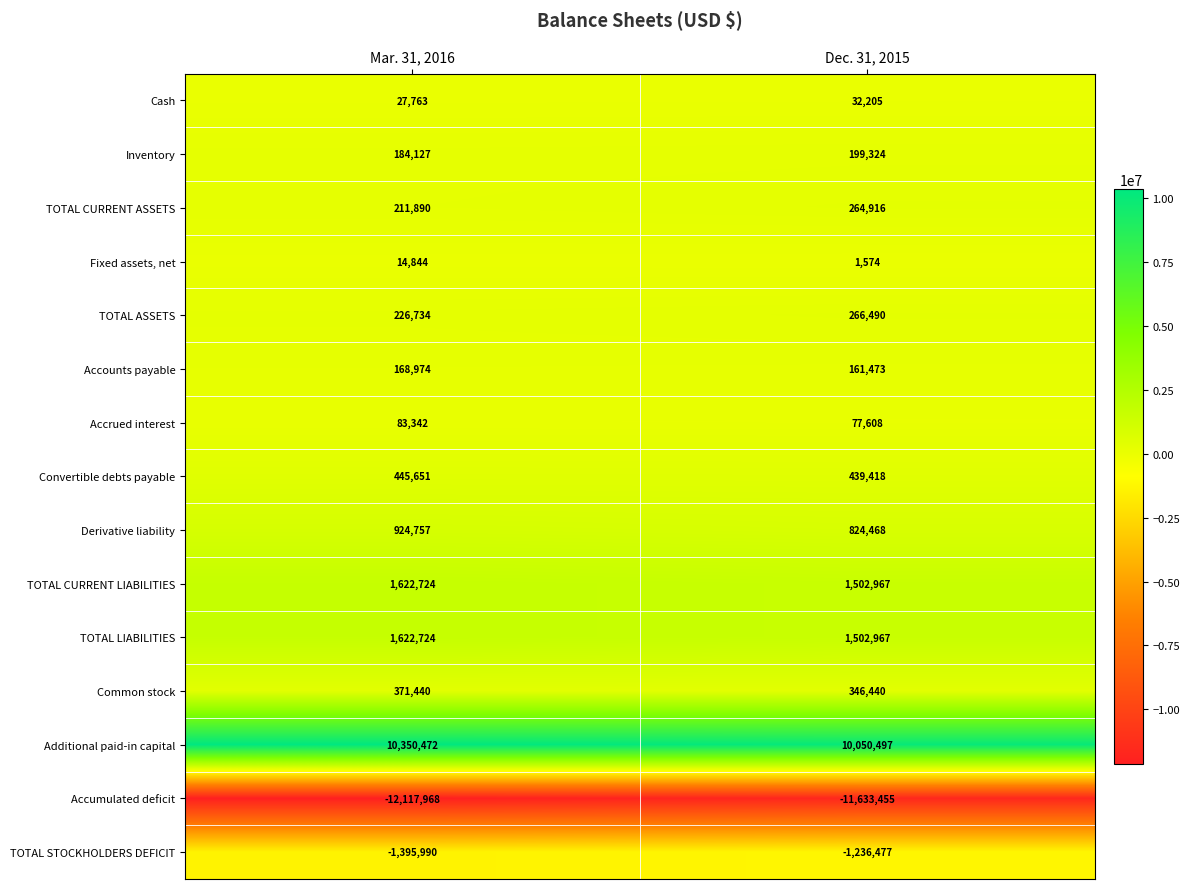

Which series has the widest spread of values?

Accumulated deficit